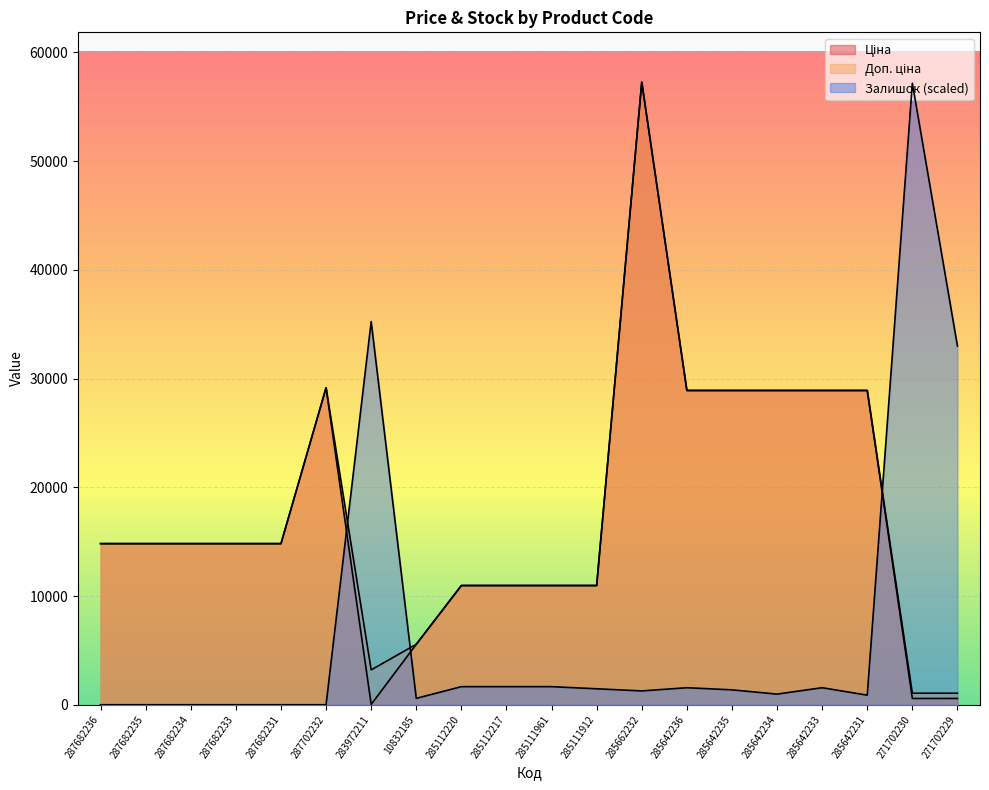

What position from the left is 10832185?

8